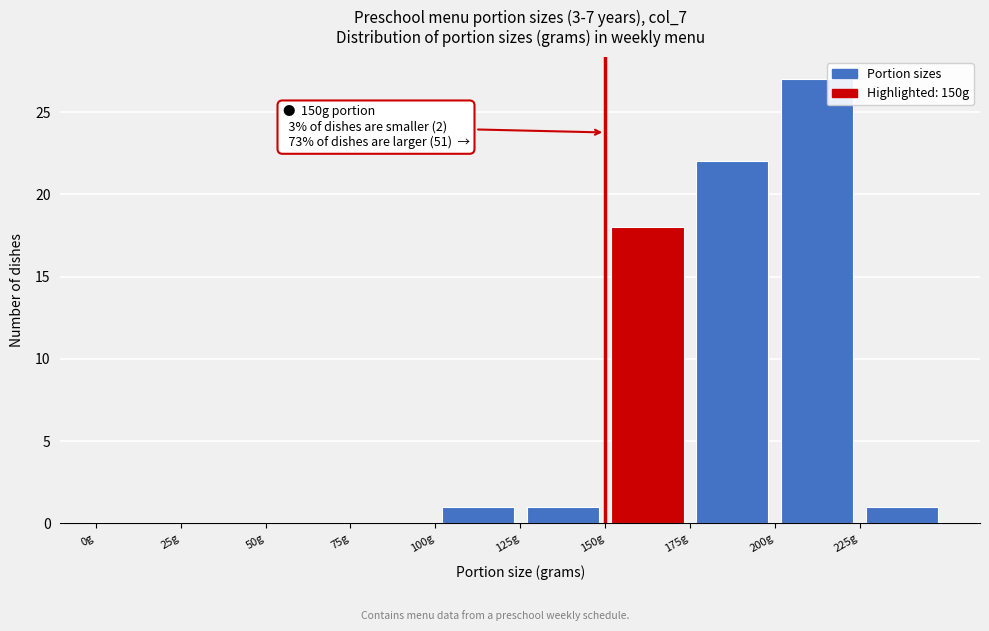

Over which range of the x-axis is the bar tallest?

200 to 225